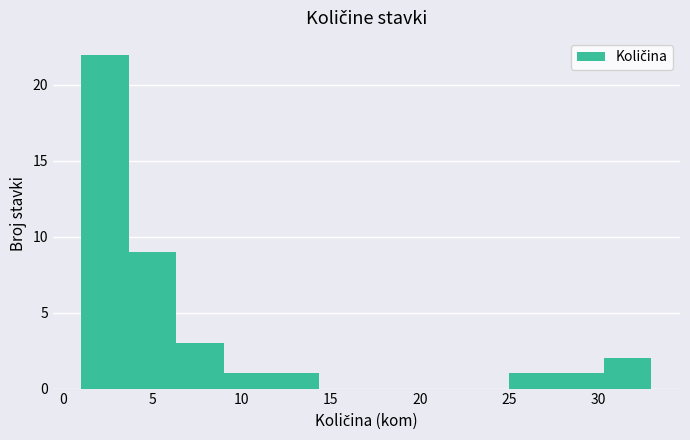

Over which range of the x-axis is the bar tallest?

1.0 to 3.5